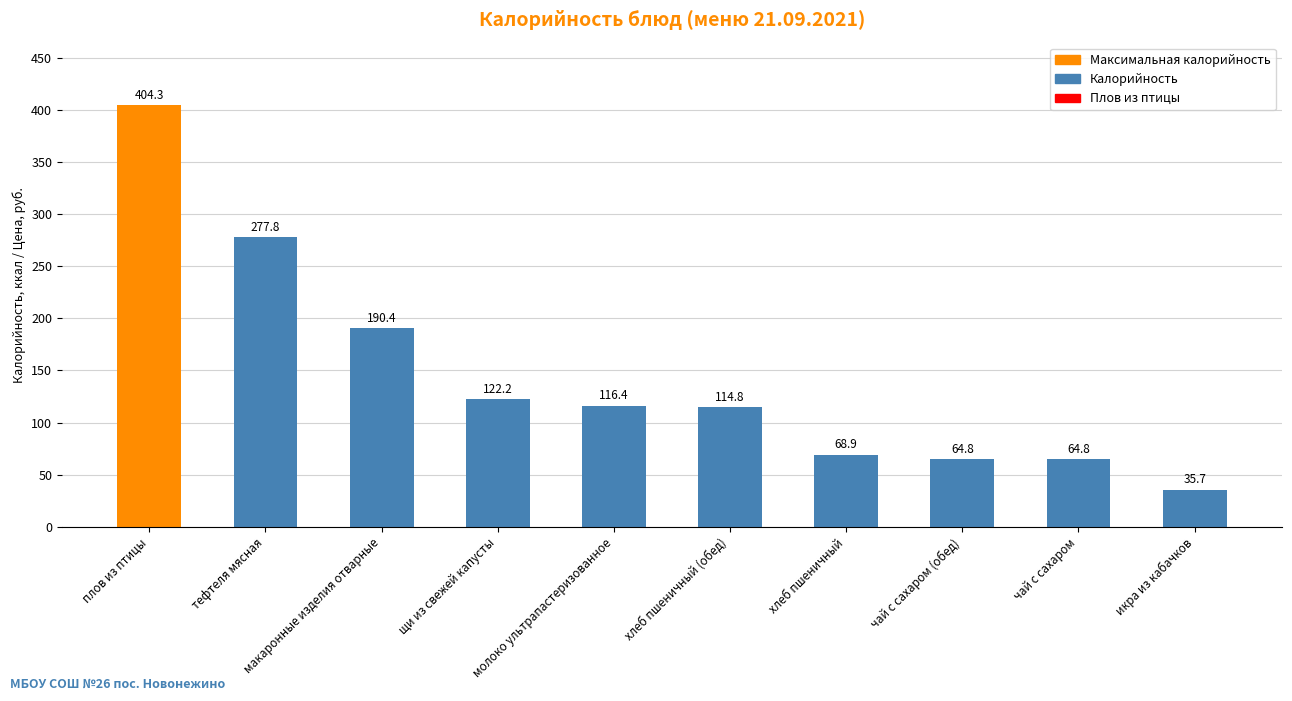

Are the bars grouped side by side (vs. stacked)?

No